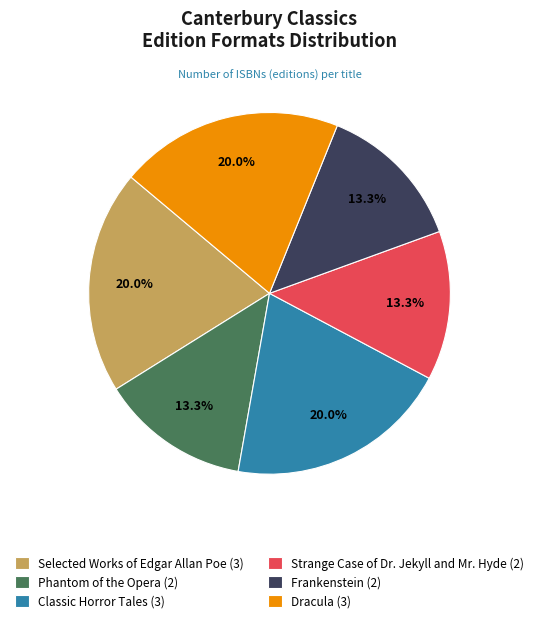

Do Dracula and Classic Horror Tales together represent more than half of the pie?

No